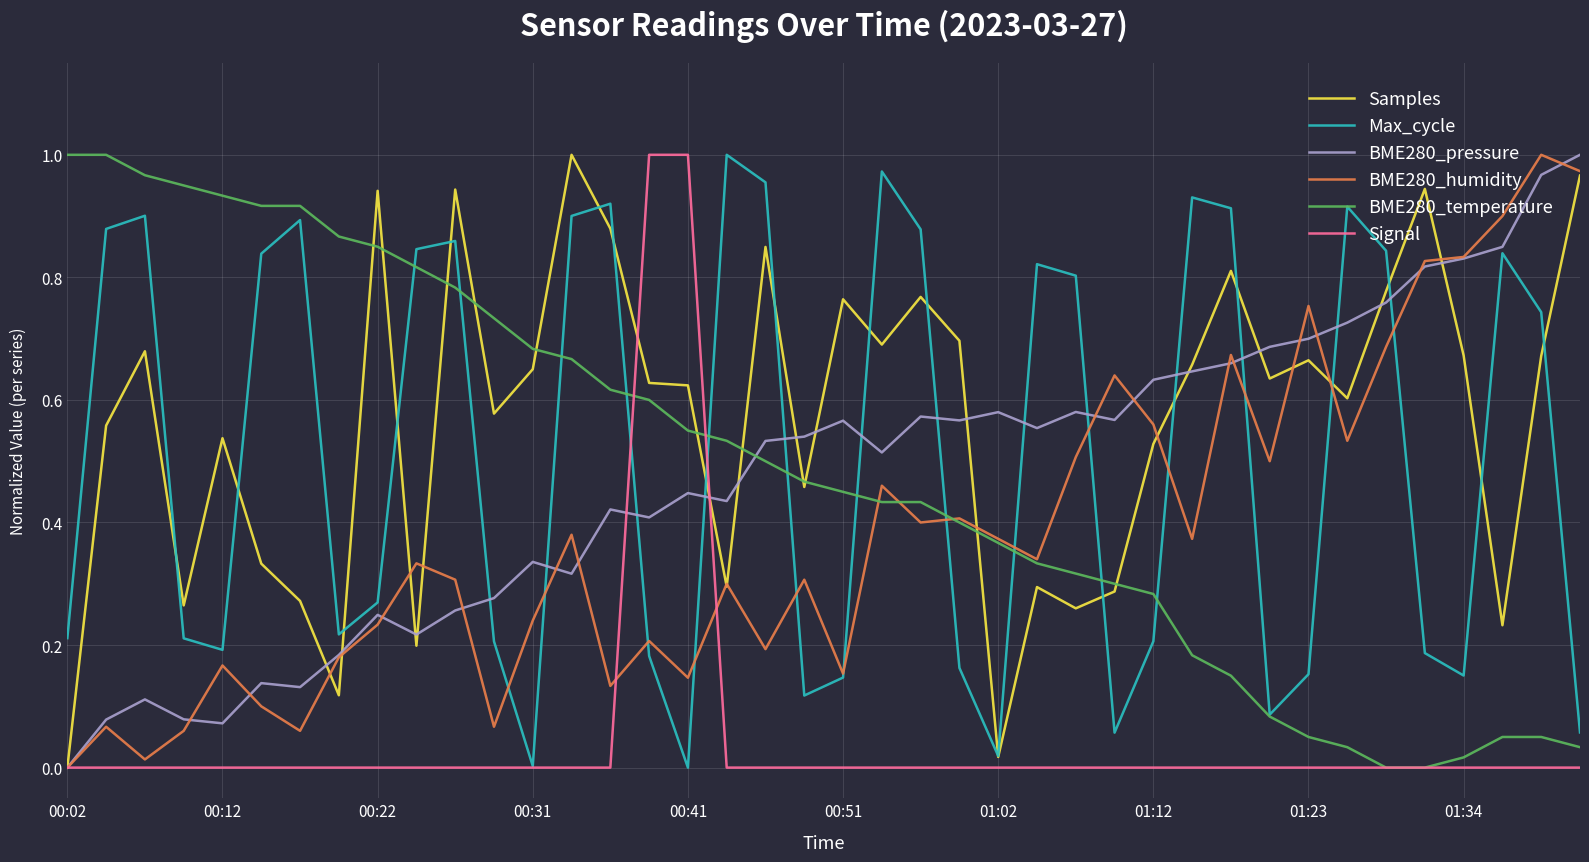

Which series has the largest total across all categories?

Samples